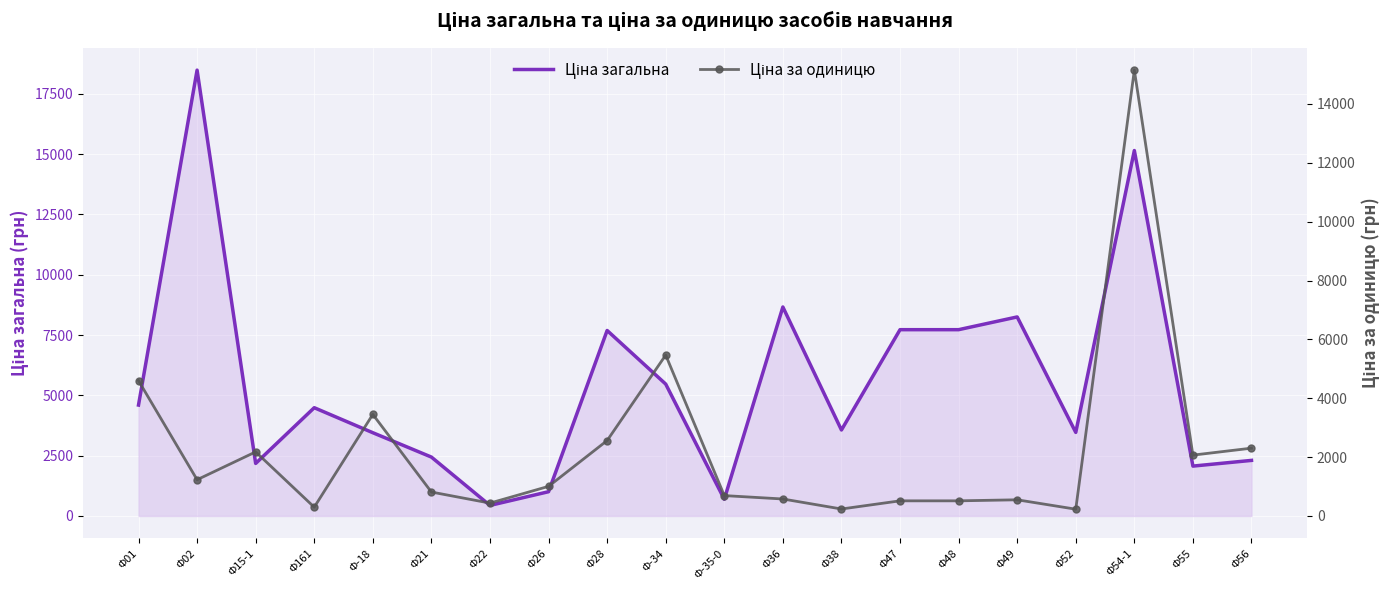

Rank the categories by Ціна загальна value from highest to lowest.

Ф02, Ф54-1, Ф36, Ф49, Ф47, Ф48, Ф28, Ф-34, Ф01, Ф161, Ф38, Ф52, Ф-18, Ф21, Ф56, Ф15-1, Ф55, Ф26, Ф-35-0, Ф22